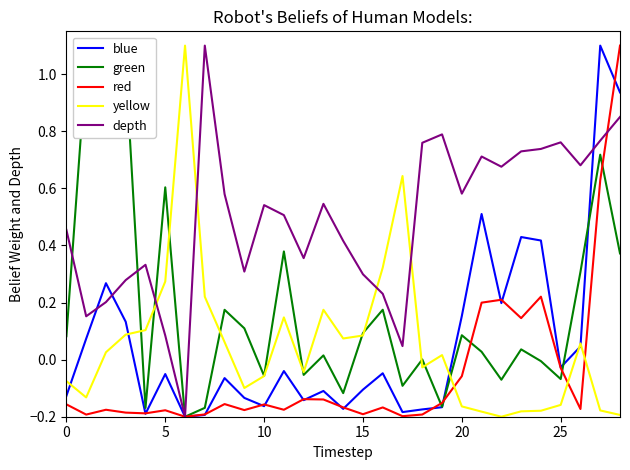

What is the lowest value of the red series?

-0.2